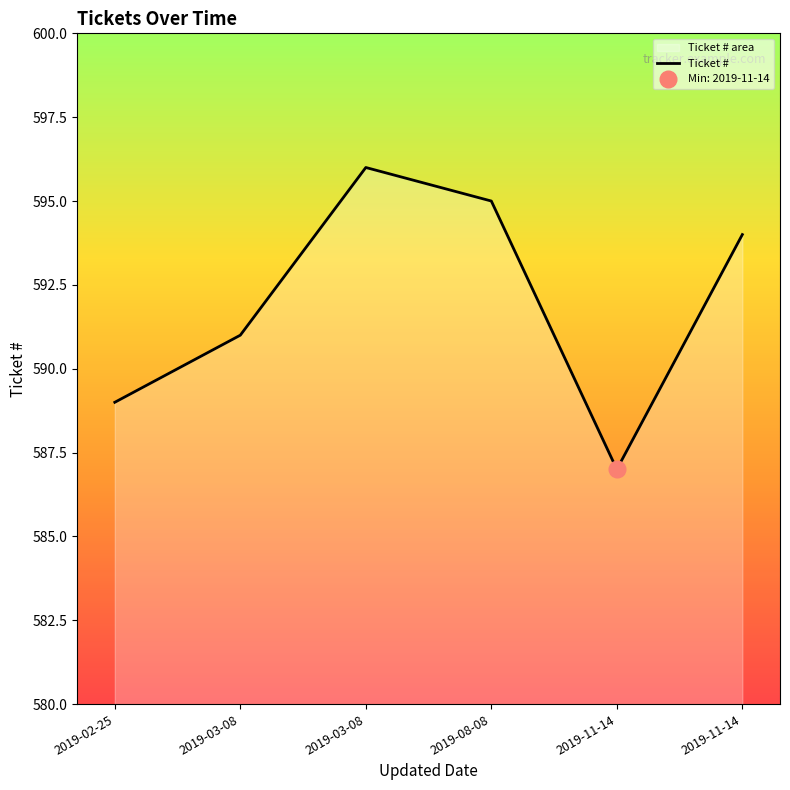

List the labels in order of value, largest first.

2019-03-08, 2019-08-08, 2019-11-14, 2019-03-08, 2019-02-25, 2019-11-14